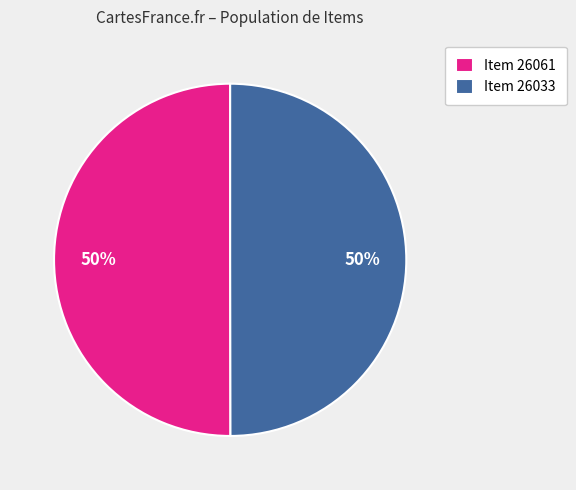

To the nearest percent, what portion does Item 26033 represent?

50%